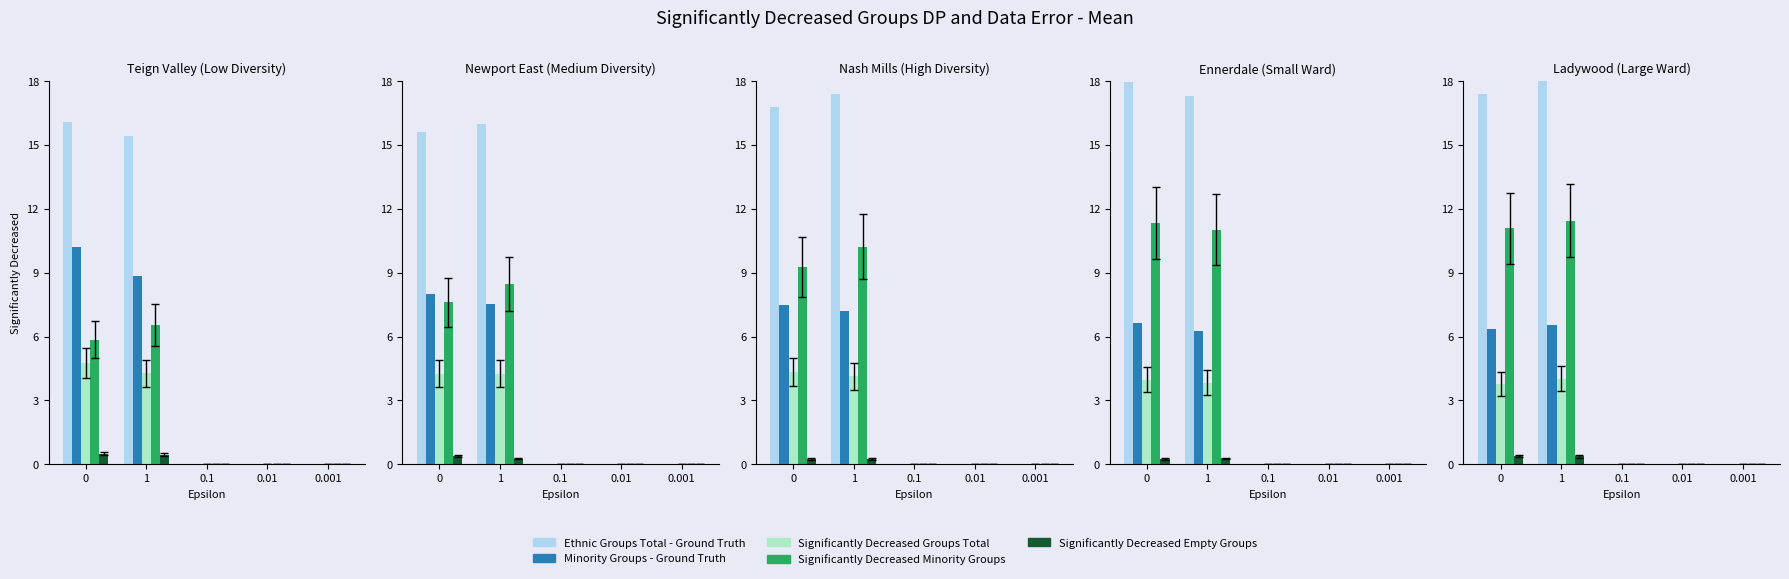

Count the number of categories in the chart.

5